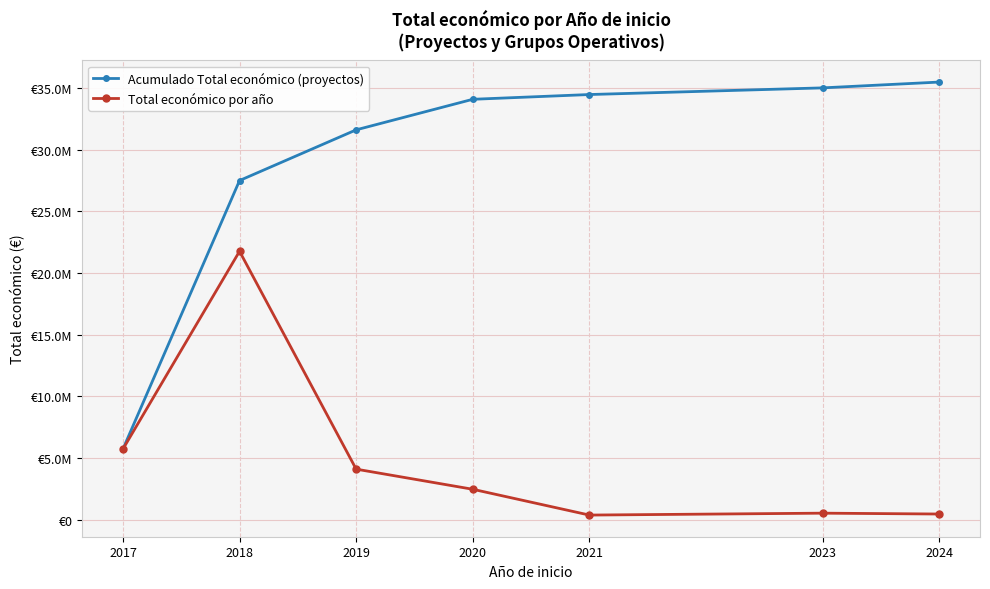

Is this an area chart (filled region under the line)?

No